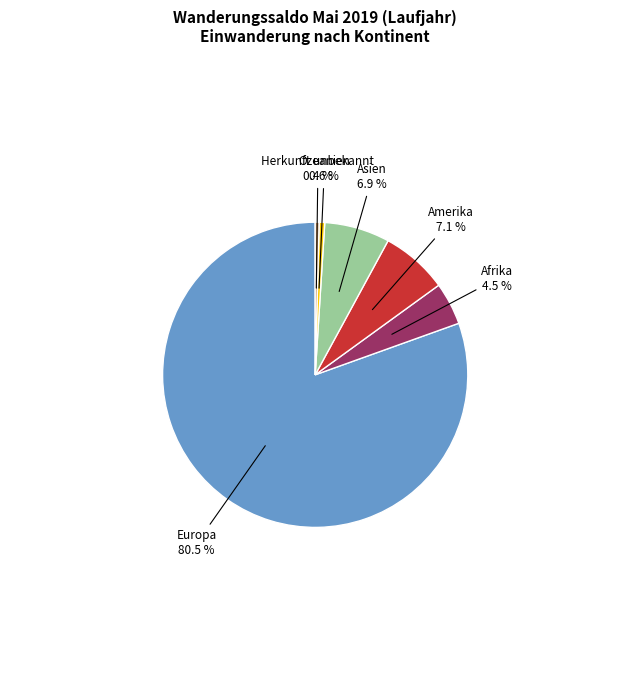

Is there a majority slice in this chart?

Yes